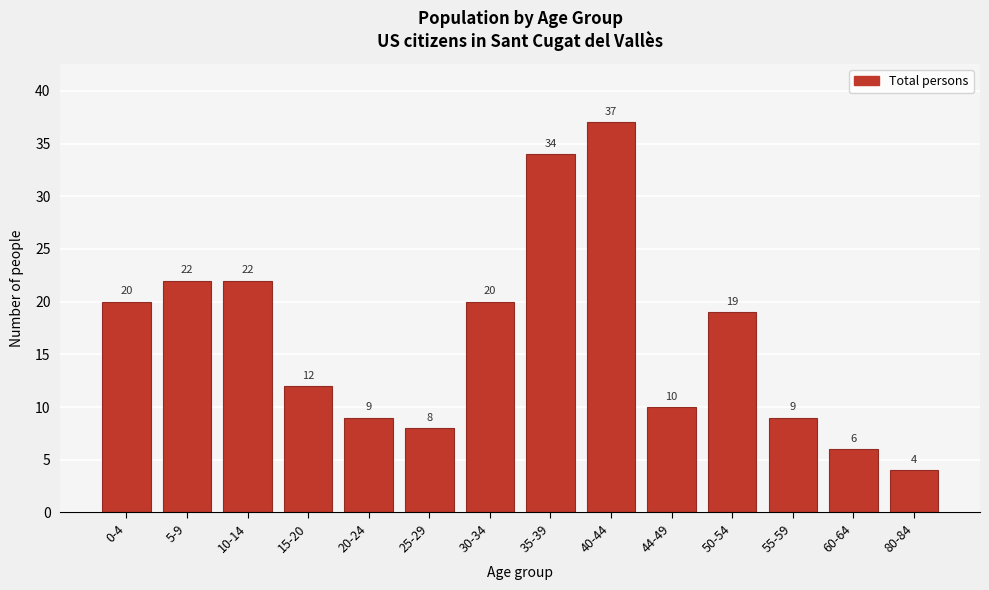

Reading left to right, what are all the values shown in this chart?

20	22	22	12	9	8	20	34	37	10	19	9	6	4